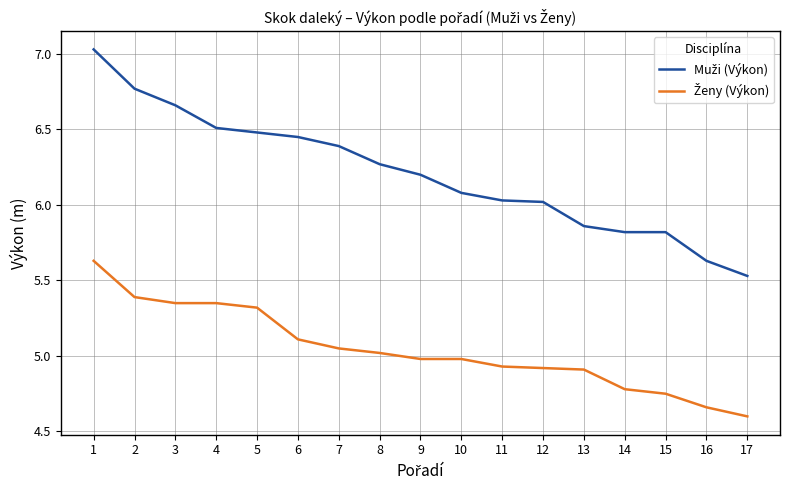

What is the total value across all series at 4?

11.9